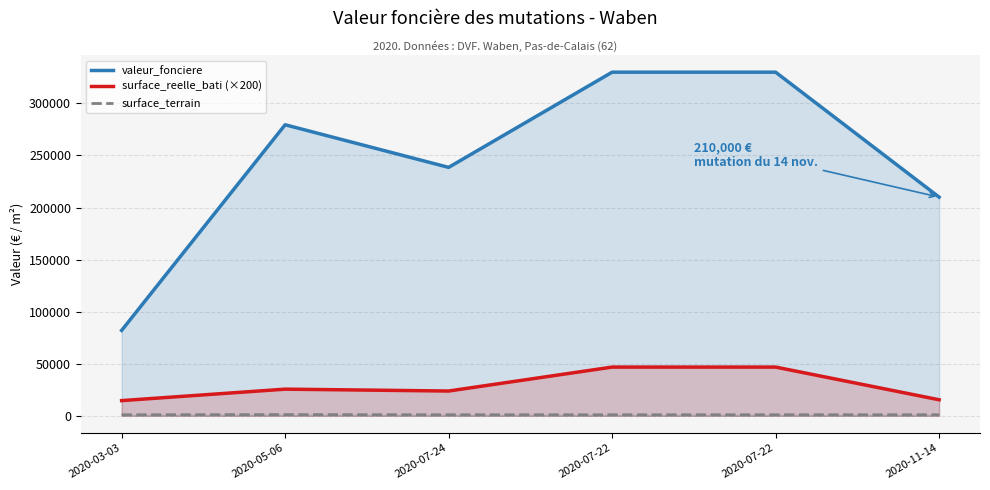

Which series has the largest total across all categories?

valeur_fonciere